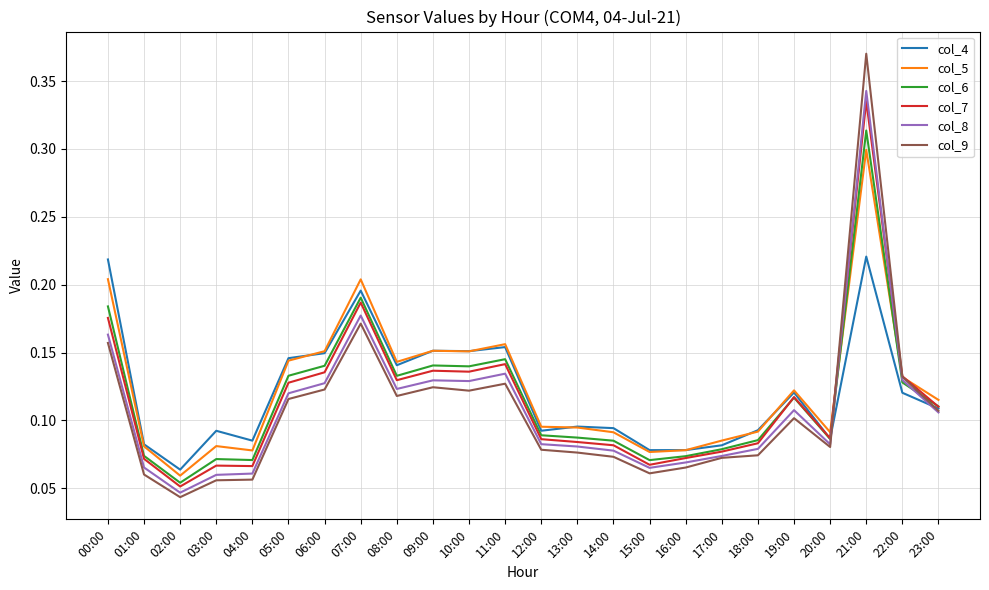

In col_5, how many points are higher than both neighbors (excluding endpoints)?

6